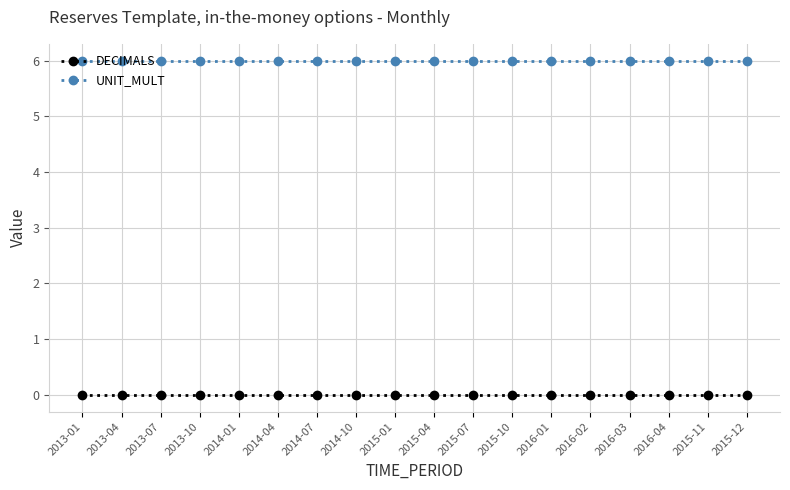

Rank the series by their average value, from highest to lowest.

UNIT_MULT, DECIMALS